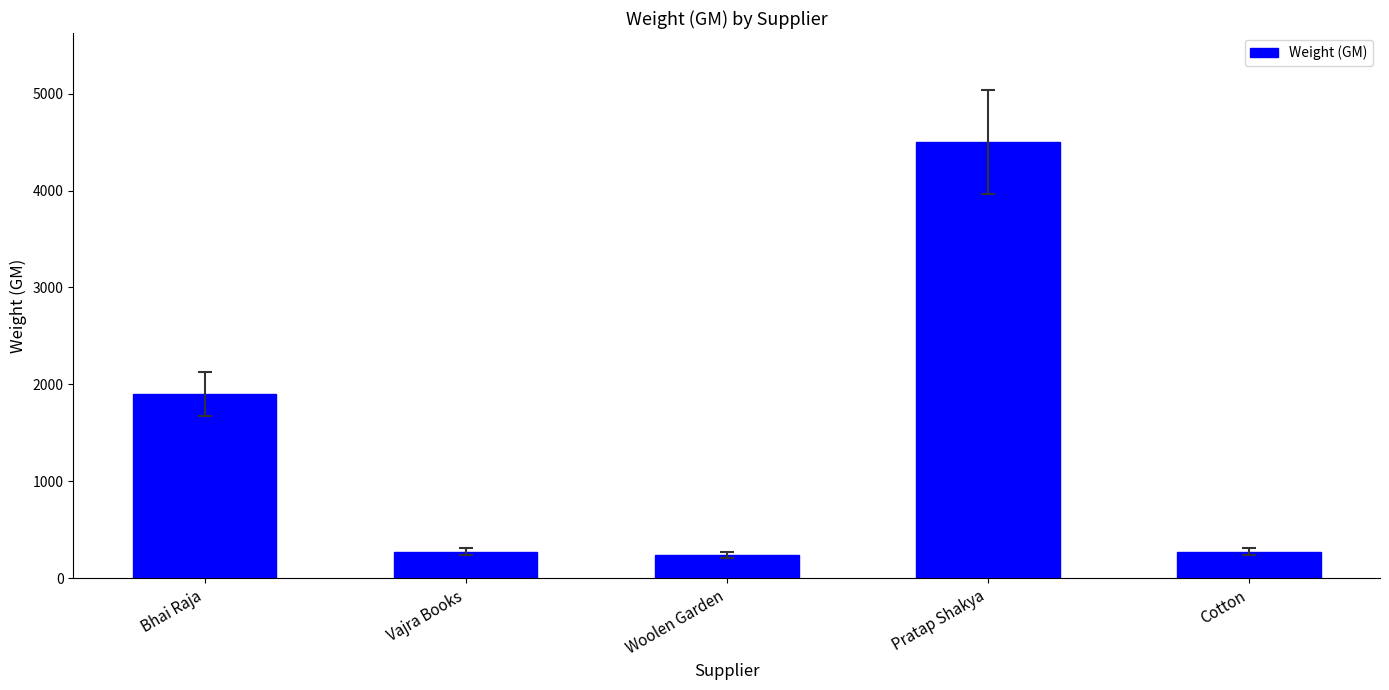

What is the smallest value displayed?

240